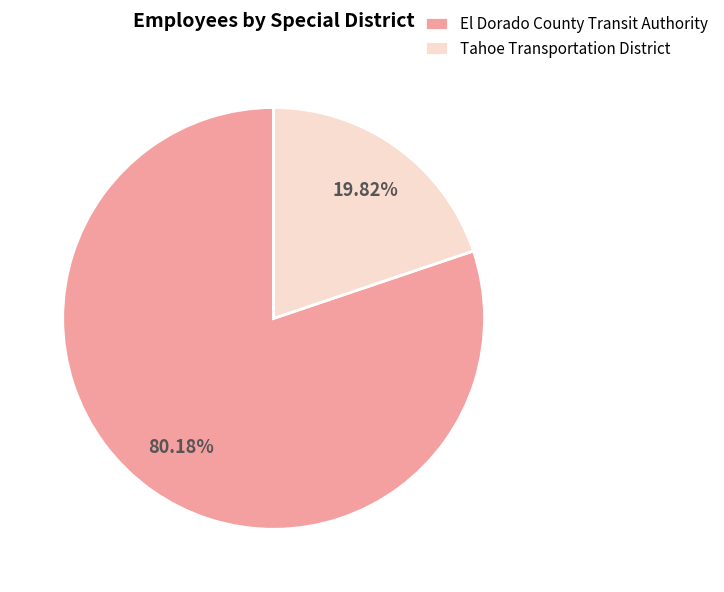

To the nearest percent, what is the difference between the Tahoe Transportation District and El Dorado County Transit Authority slice percentages?

60%